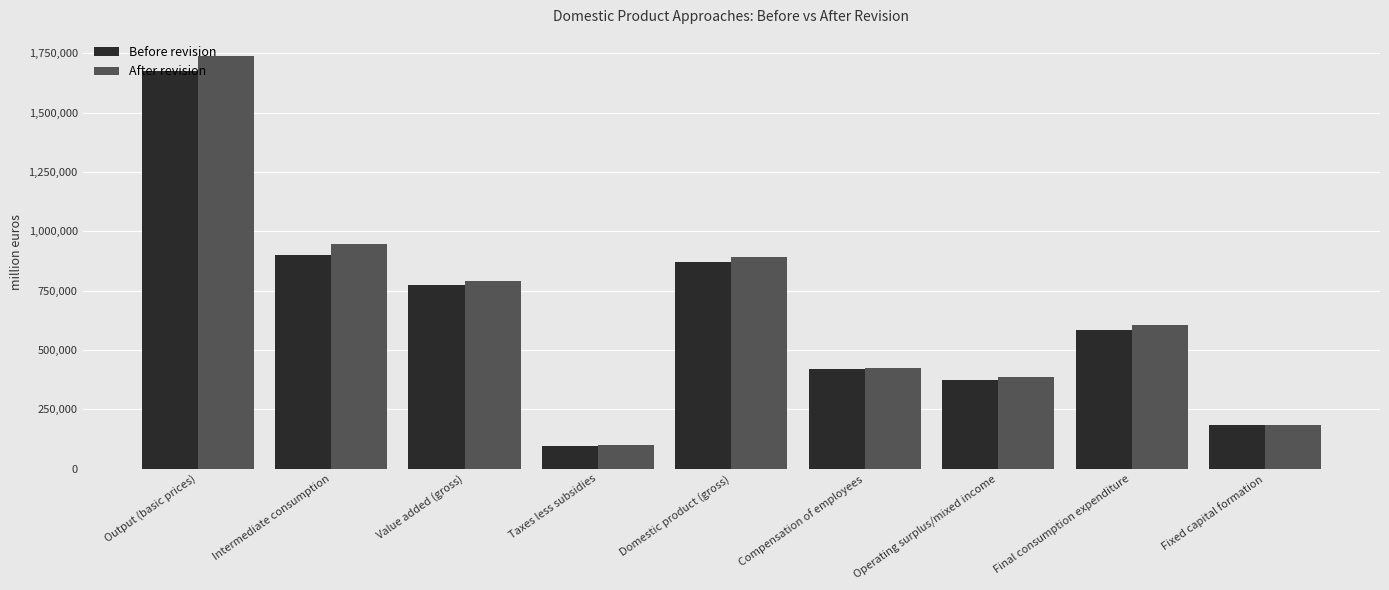

List the series in order of their overall mean, lowest first.

Before revision, After revision